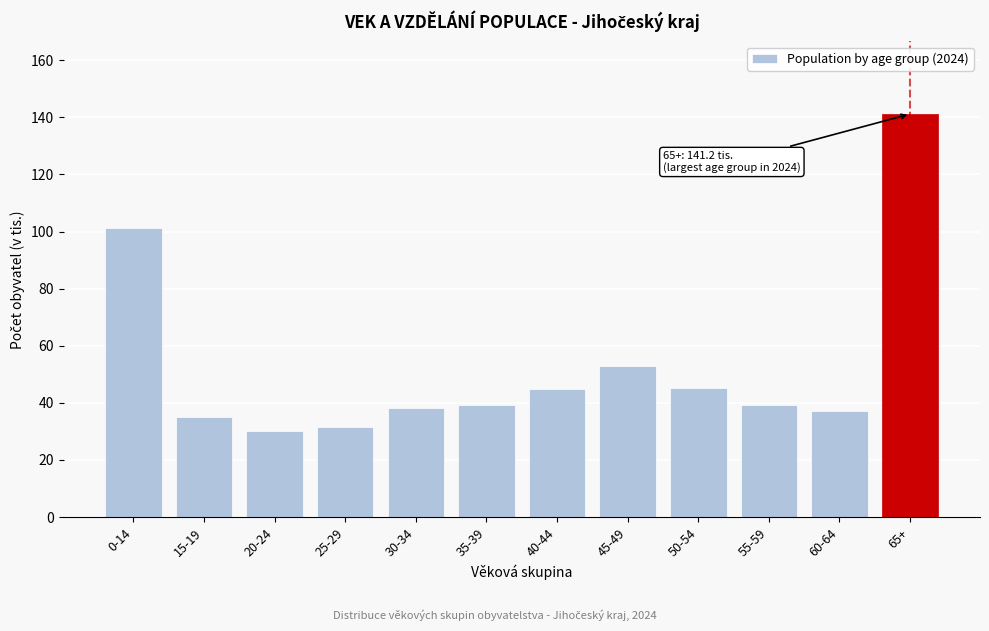

Which label corresponds to the largest value in the chart?

65+